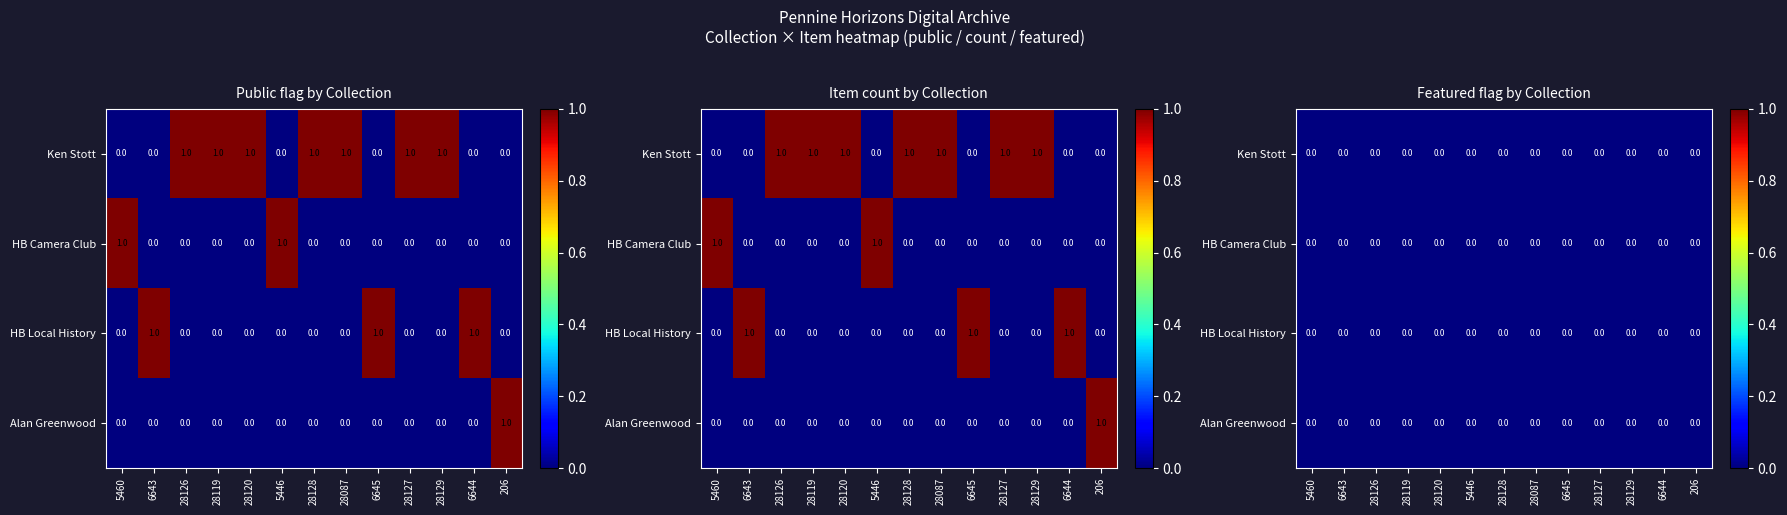

What is the total value across all series at 28129?

1